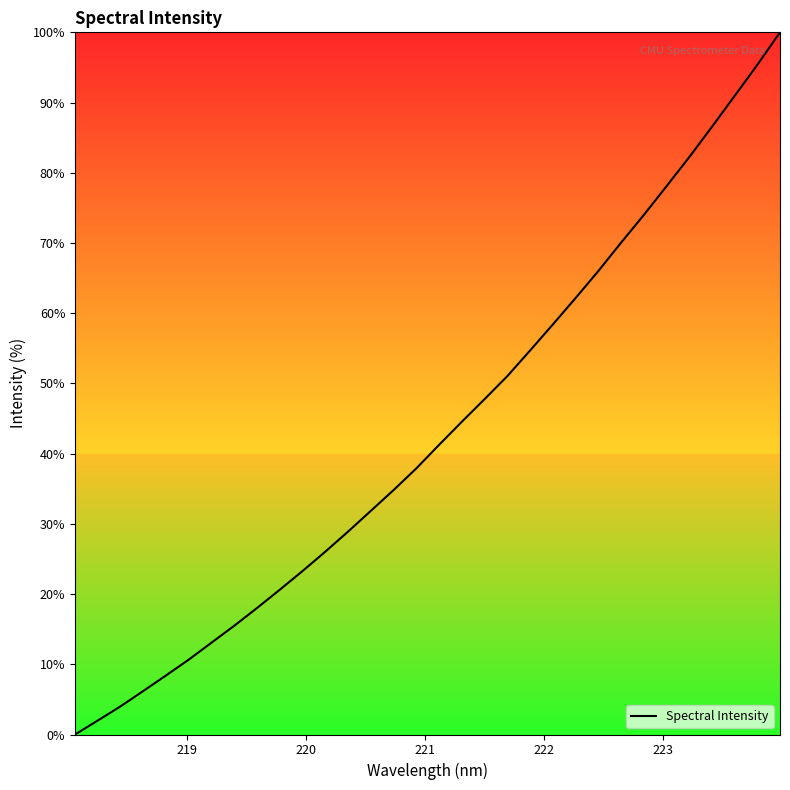

What is the greatest value displayed?

100.0